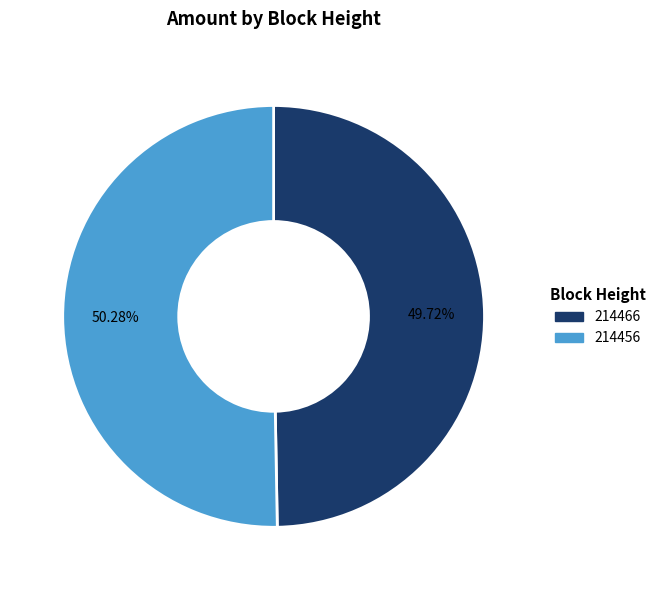

True or false: 214456 accounts for 91% of the total.

False